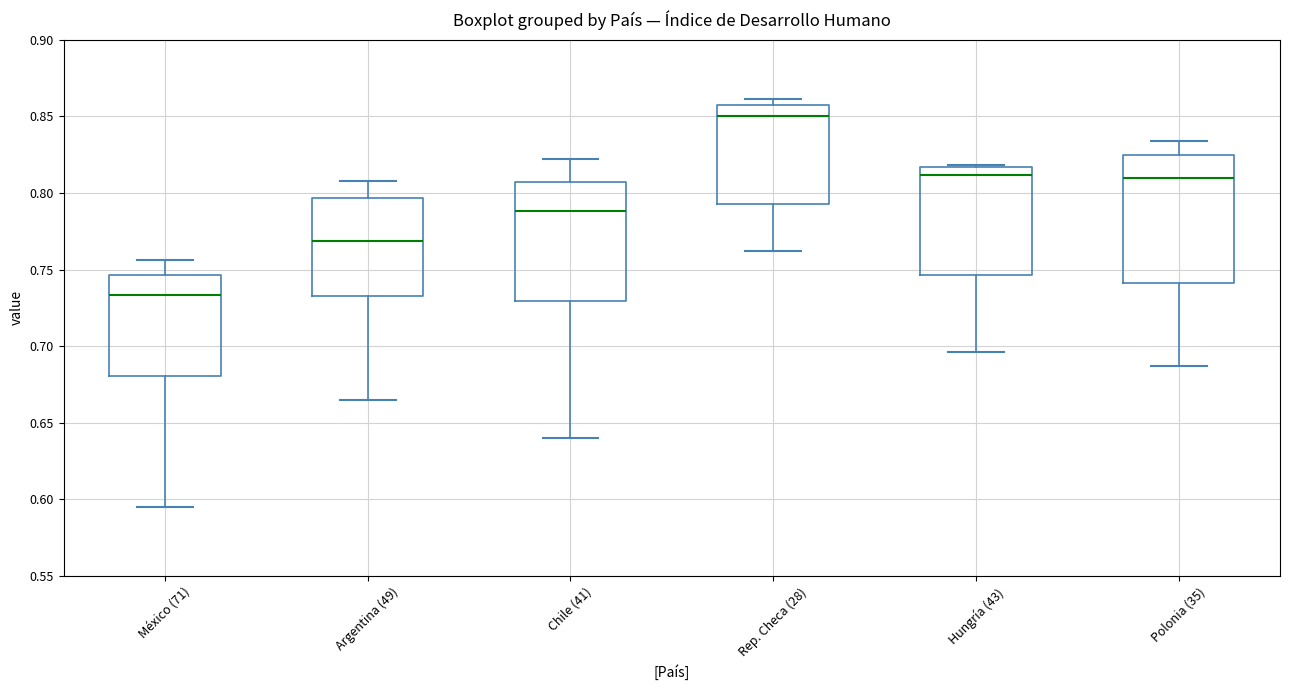

Reading left to right, read every box against the y-axis: the position of its median line, the range the box covers, and the ends of its whiskers. The values are not printed on the chart, so give them approximately, as read against the axis.

México (71): median 0.735, box 0.680 to 0.745, whiskers 0.595 to 0.755
Argentina (49): median 0.770, box 0.735 to 0.795, whiskers 0.665 to 0.810
Chile (41): median 0.790, box 0.730 to 0.805, whiskers 0.640 to 0.820
Rep. Checa (28): median 0.850, box 0.795 to 0.860, whiskers 0.760 to 0.860 (just above the box's upper edge)
Hungría (43): median 0.810, box 0.745 to 0.815, whiskers 0.695 to 0.820
Polonia (35): median 0.810, box 0.740 to 0.825, whiskers 0.685 to 0.835